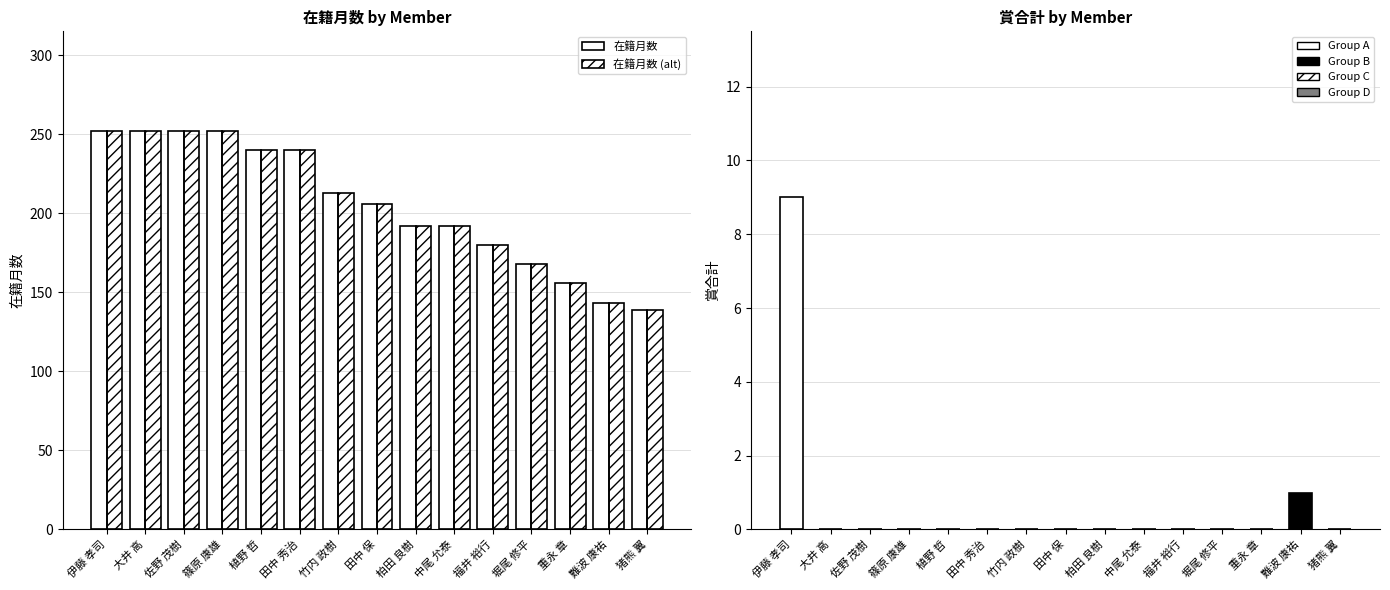

How many groups of bars are there?

15